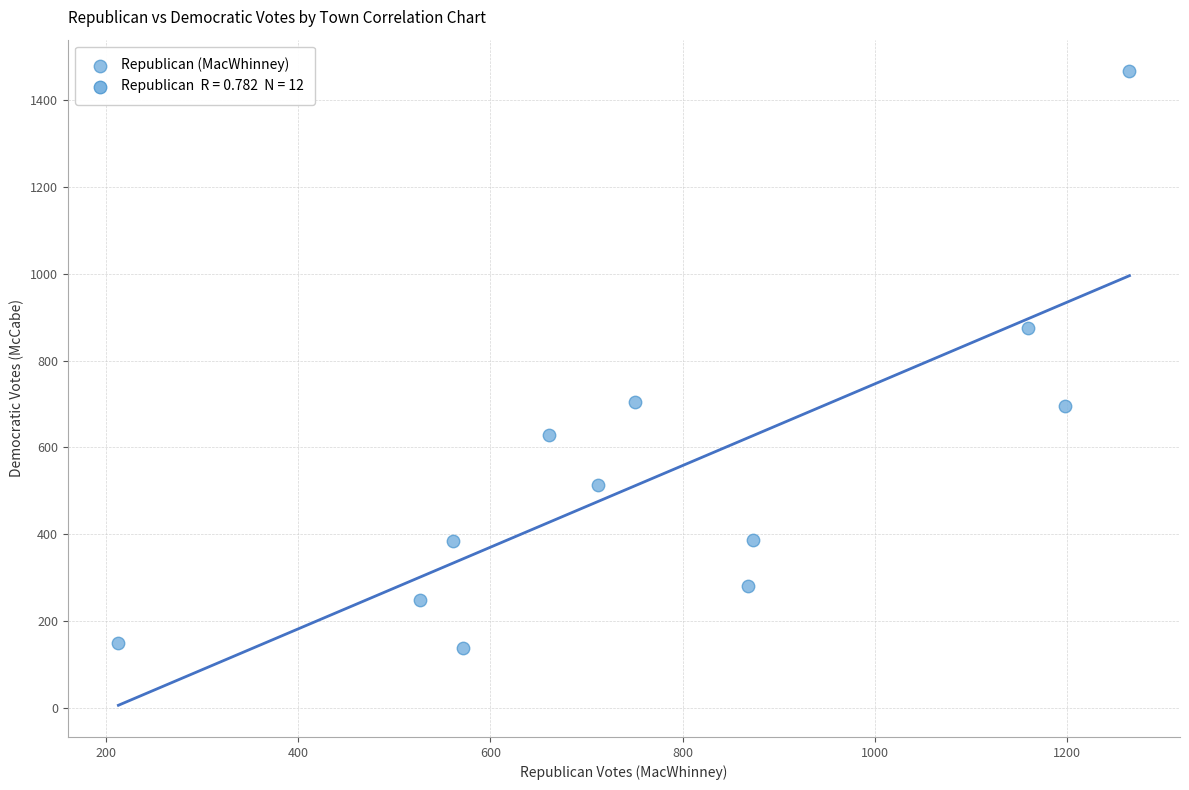

What is the range of Y values (max minus min)?

1329